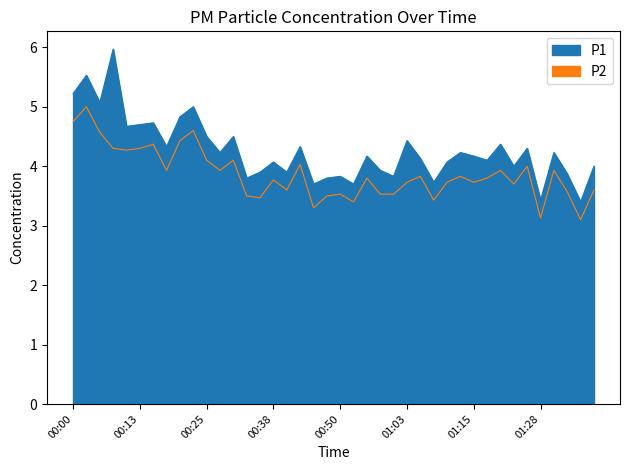

Which has a higher value, 01:38 or 01:15?

01:15